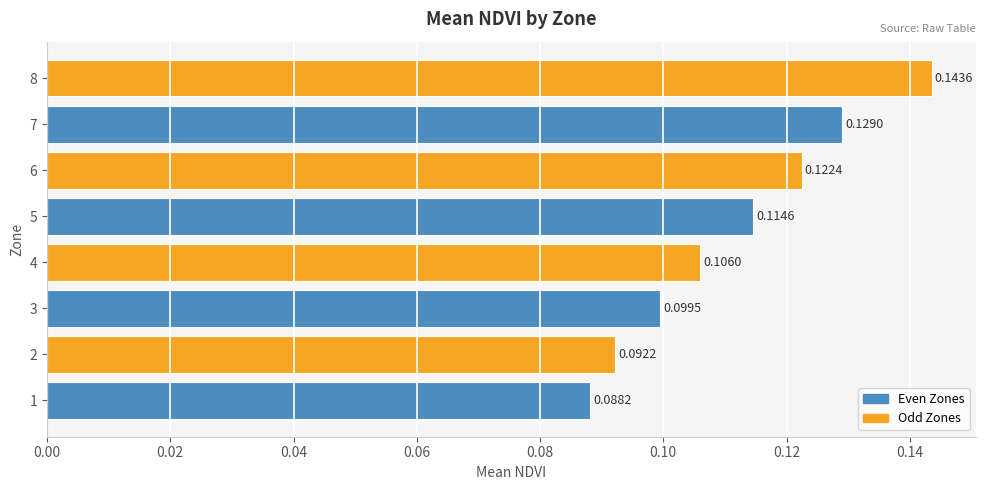

How many bars are there in total?

8